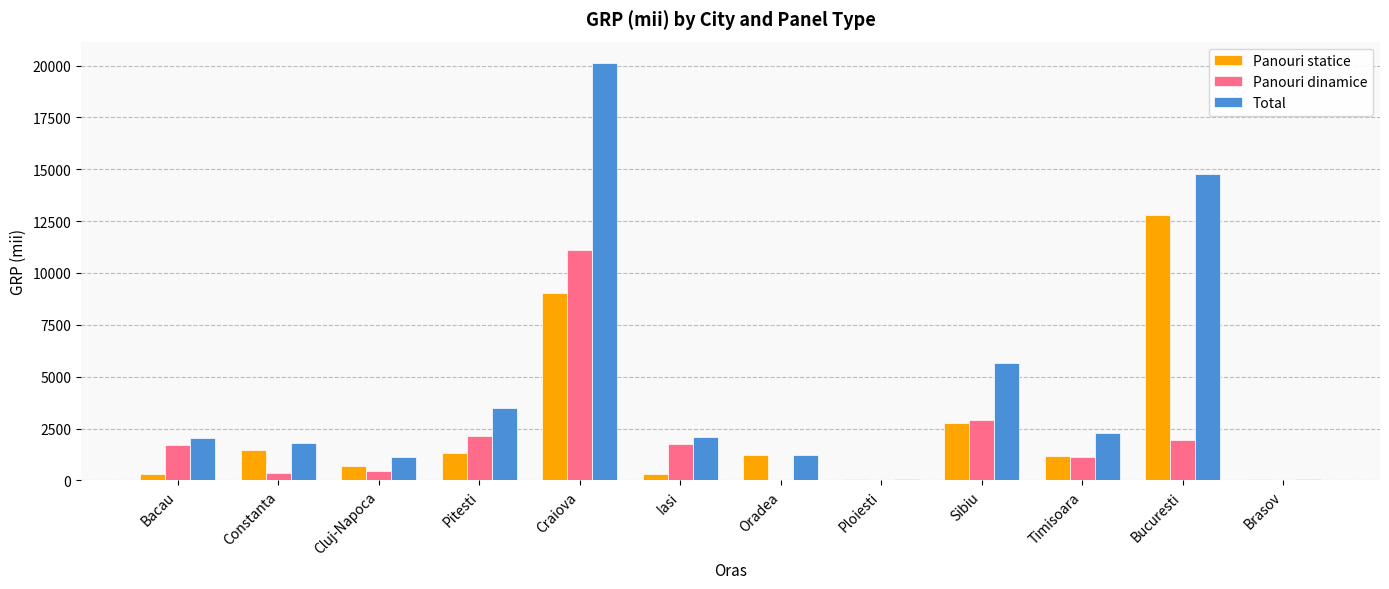

Which series changed the most between Bacau and Ploiesti?

Total